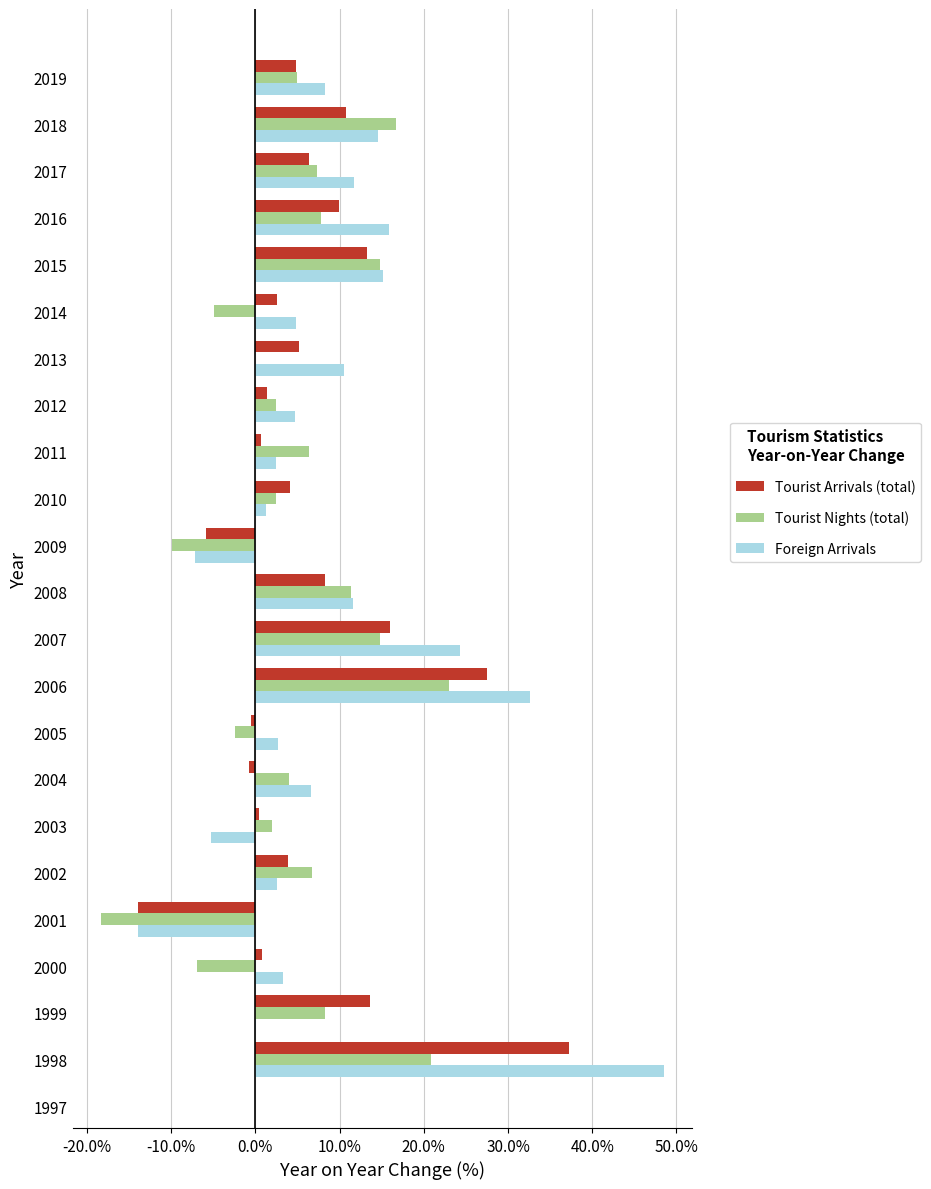

What is the minimum value shown in the chart?

-0.2